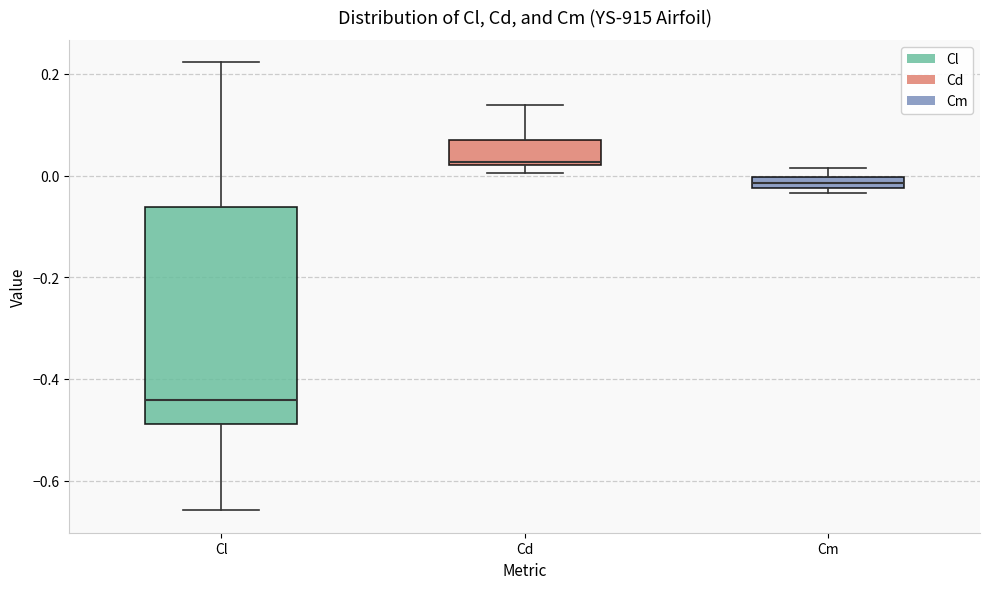

Where is the lower edge of the box for Cm on the y-axis? The values are not printed on the chart, so give them approximately, as read against the axis.

-0.02